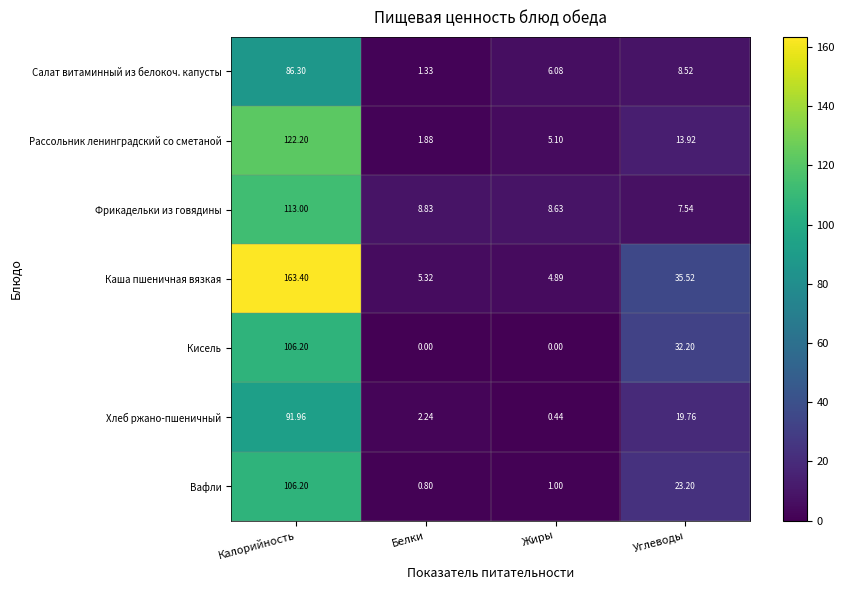

How many series are shown in this chart?

7